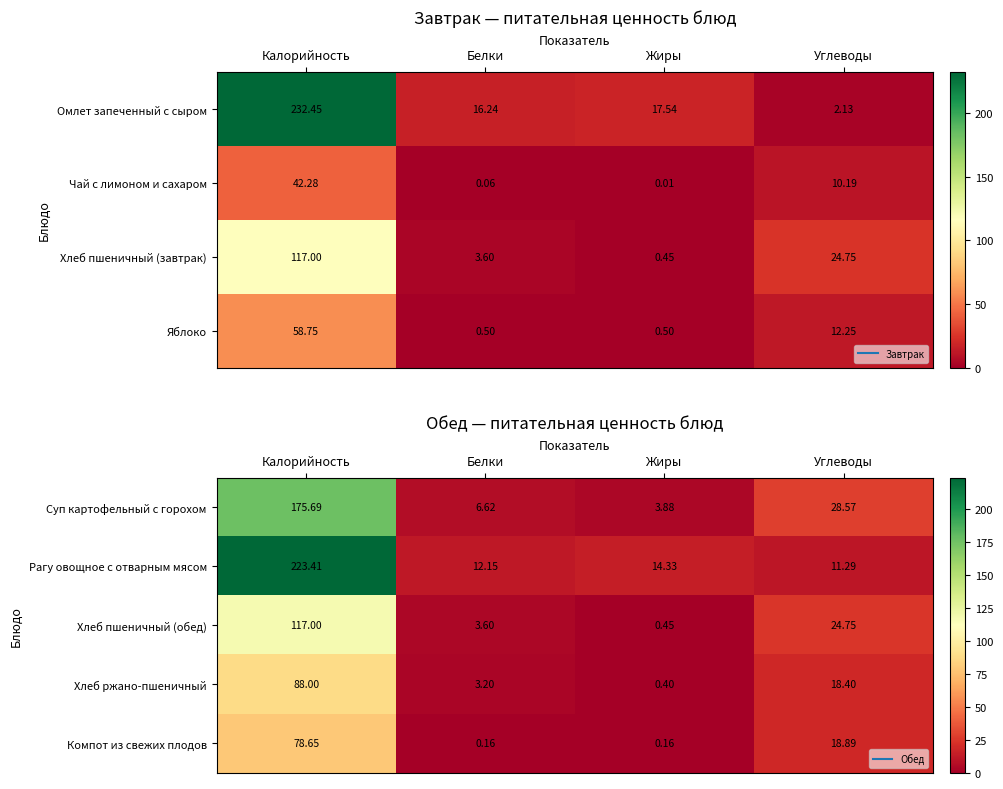

Rank the series by their maximum value, from highest to lowest.

Рагу овощное с отварным мясом, Суп картофельный с горохом, Хлеб пшеничный (обед), Хлеб ржано-пшеничный, Компот из свежих плодов